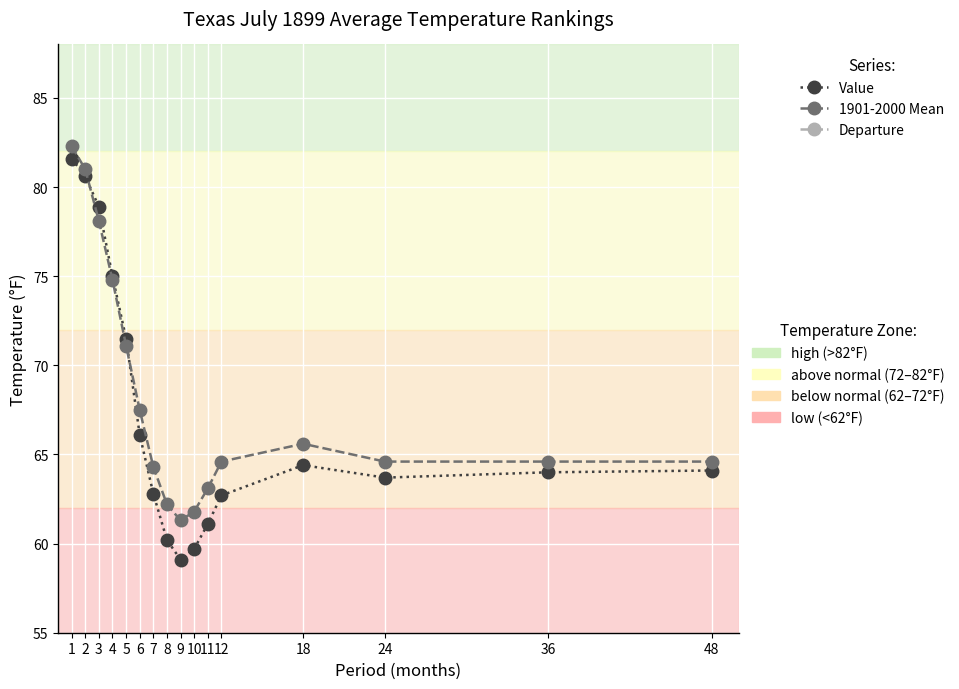

Reading right to left, what are all the values shown in this chart?

Value: 48=64.1	36=64.0	24=63.7	18=64.4	12=62.7	11=61.1	10=59.7	9=59.1	8=60.2	7=62.8	6=66.1	5=71.5	4=75.0	3=78.9	2=80.6	1=81.6
1901-2000 Mean: 48=64.6	36=64.6	24=64.6	18=65.6	12=64.6	11=63.1	10=61.8	9=61.3	8=62.2	7=64.3	6=67.5	5=71.1	4=74.8	3=78.1	2=81.0	1=82.3
Departure: 48=-0.5	36=-0.6	24=-0.9	18=-1.2	12=-1.9	11=-2.0	10=-2.1	9=-2.2	8=-2.0	7=-1.5	6=-1.4	5=0.4	4=0.2	3=0.8	2=-0.4	1=-0.7